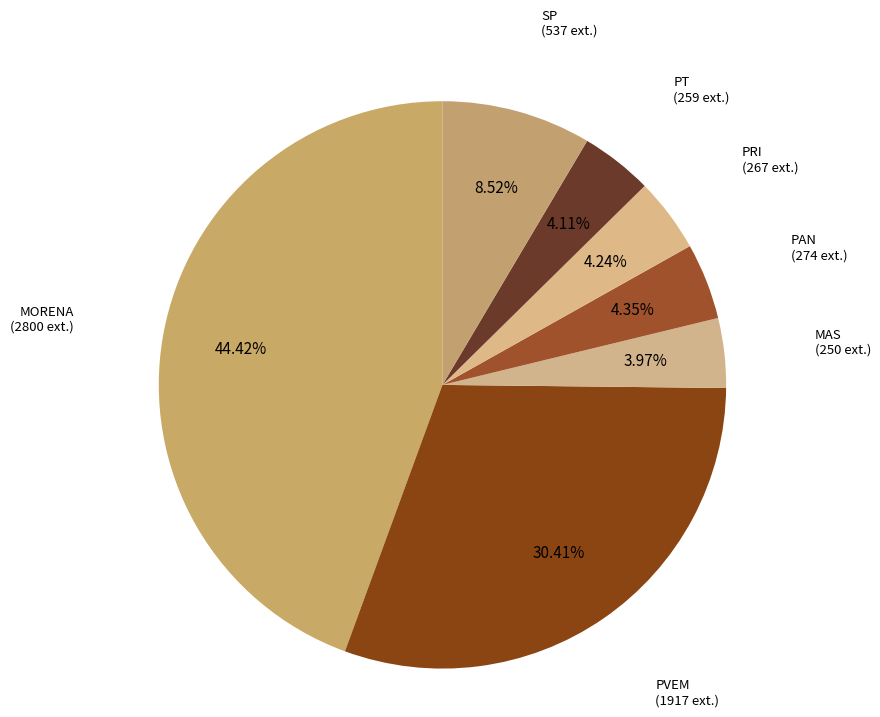

To the nearest percent, what is the combined percentage of PT and MAS?

8%